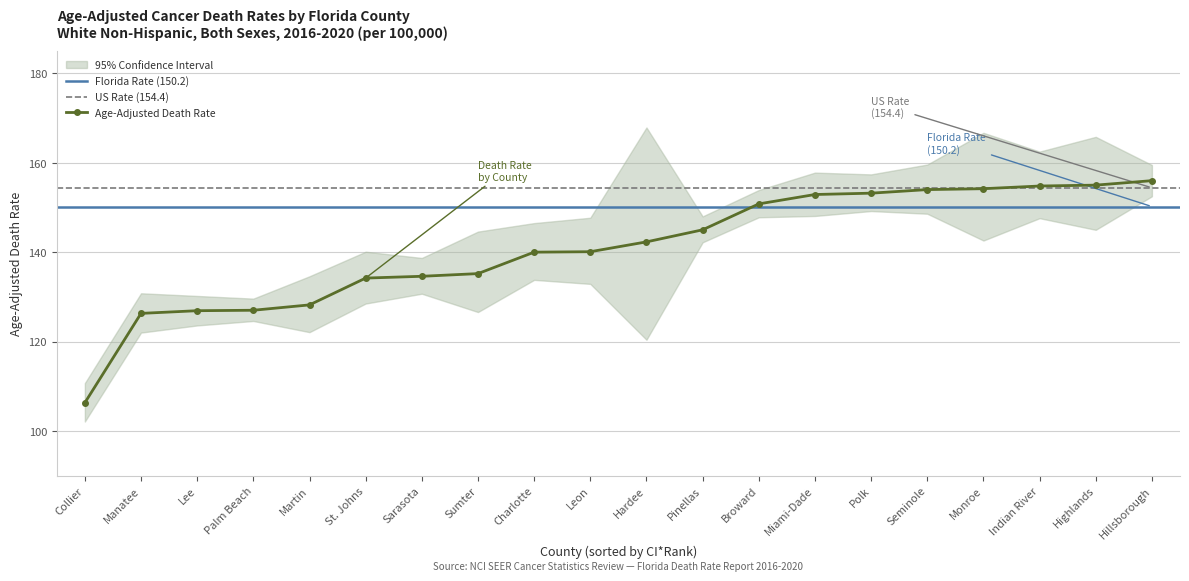

At how many categories does at least one series exceed 145?

12